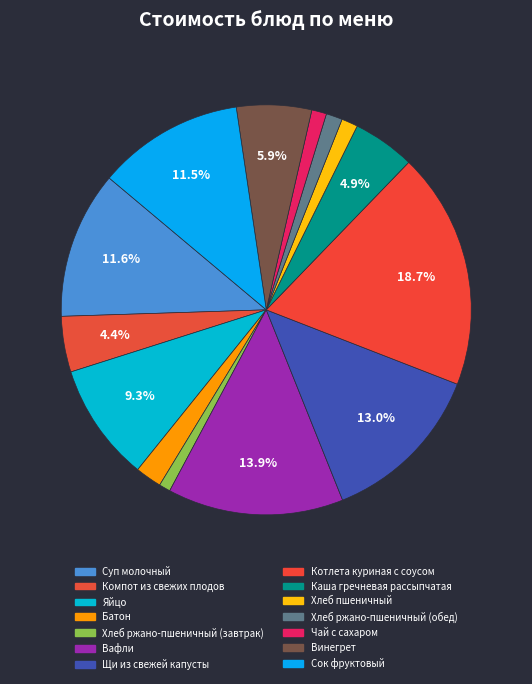

What is the ratio of the value at Винегрет to the value at Щи из свежей капусты?

0.5